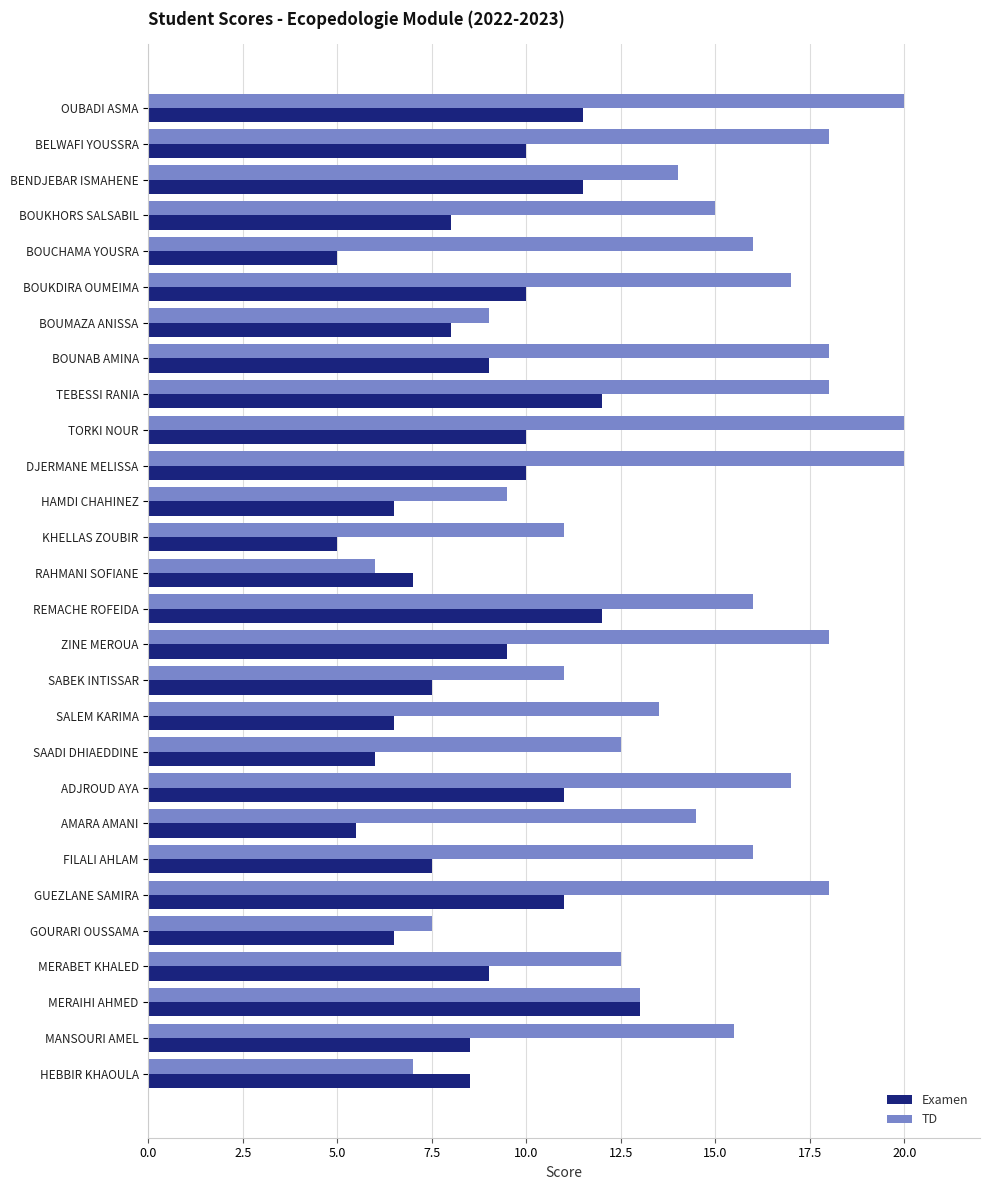

What value does the TD series have at REMACHE ROFEIDA?

16.0